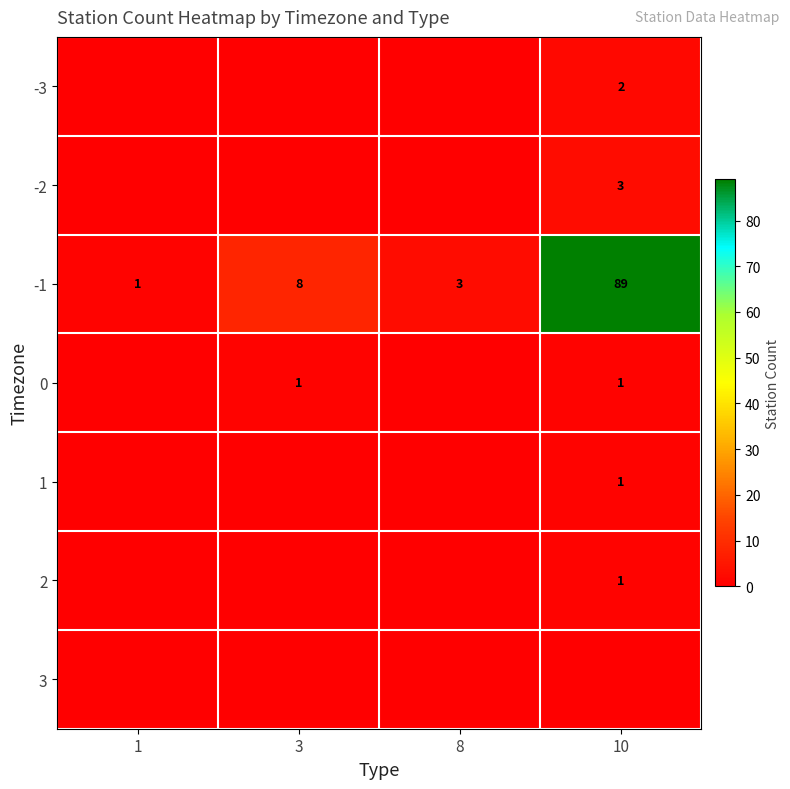

Between 8 and 10, which is larger?

10